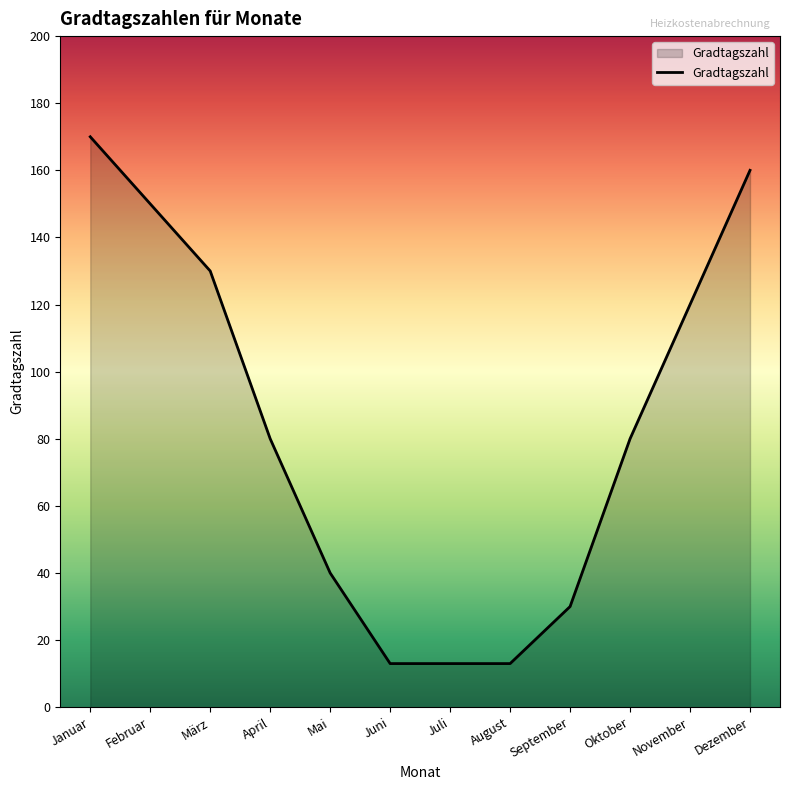

At which category does the chart reach its peak across all series?

Januar